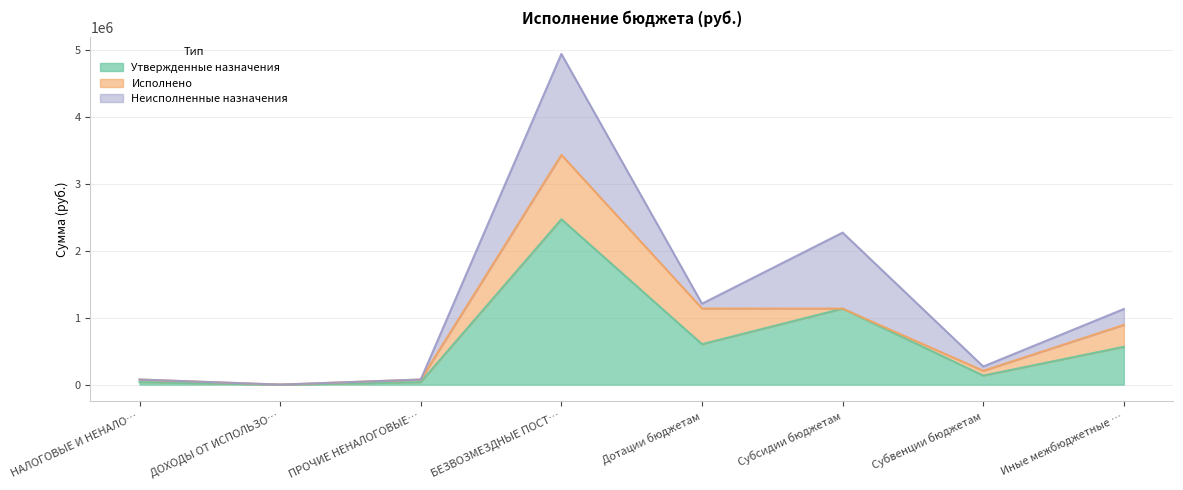

What is the maximum value for Исполнено?

961650.7